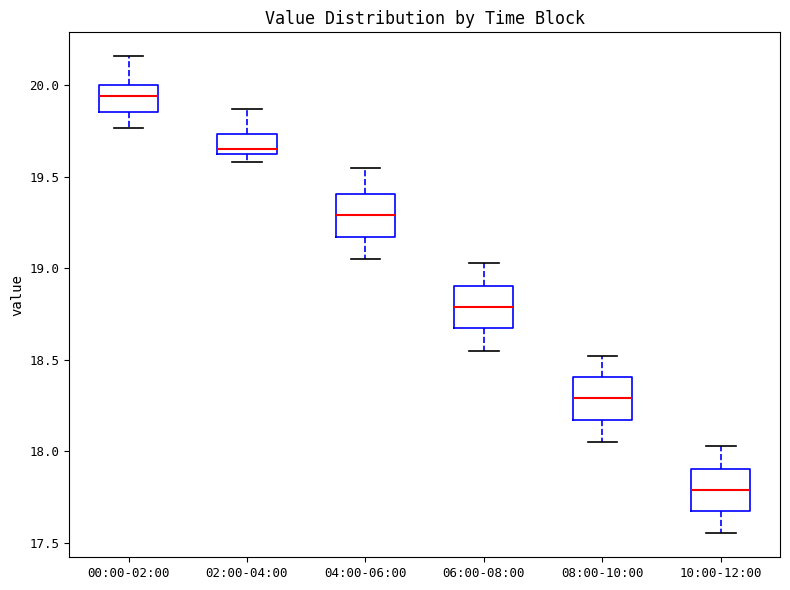

Which box has the lowest median line?

10:00-12:00